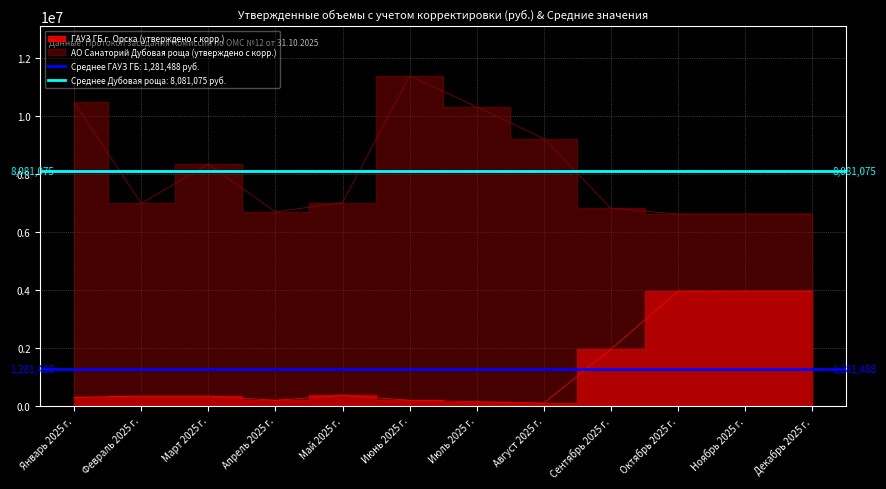

Where is ГАУЗ ГБ г. Орска (утверждено с корректировкой, руб.) nearest to the value 2024800?

Сентябрь 2025 г.